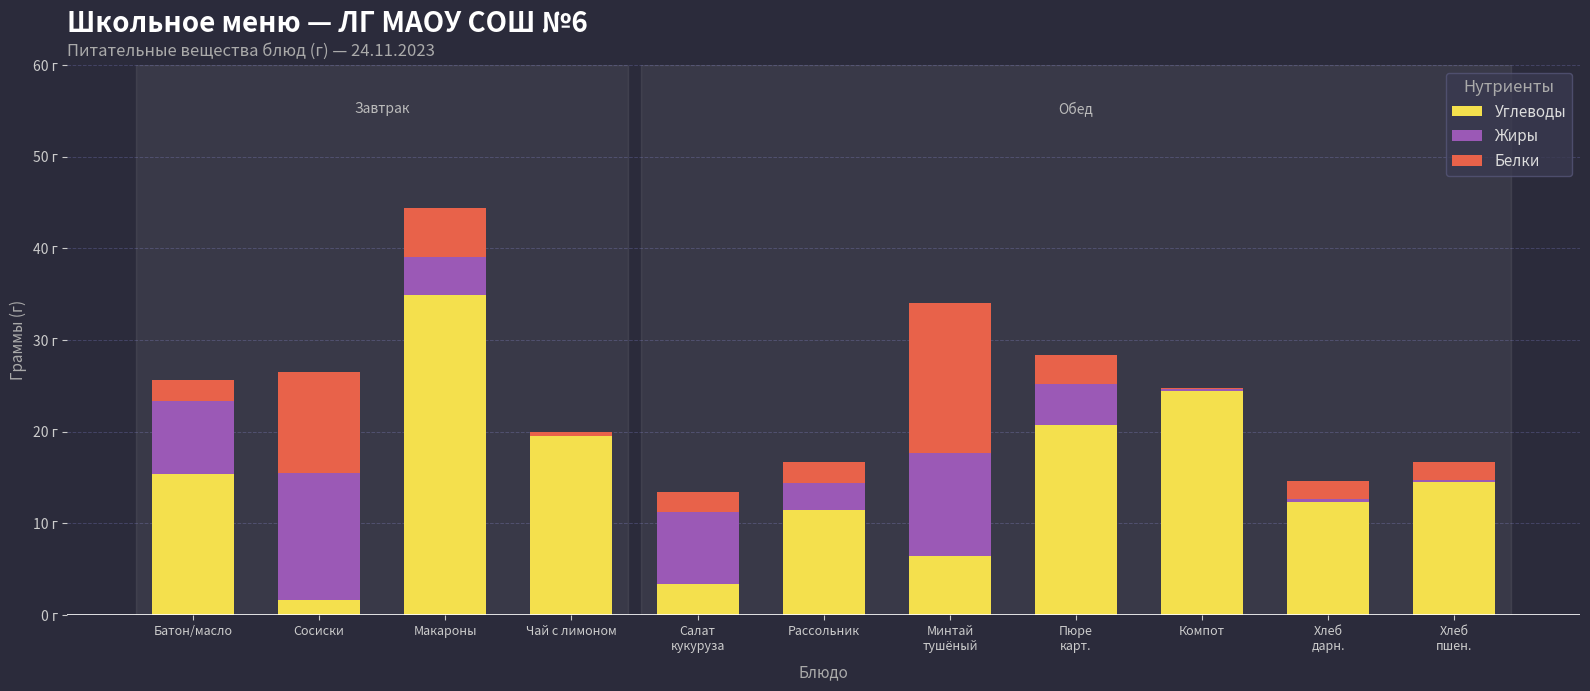

Are the bars grouped side by side (vs. stacked)?

No